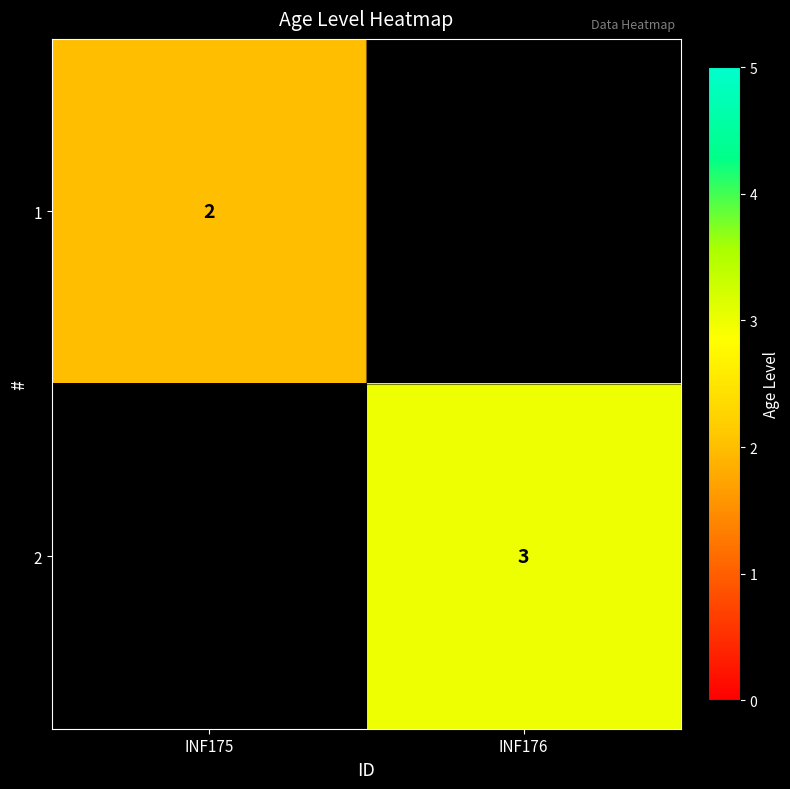

The 1 series shows 3 at INF175. True or false?

False